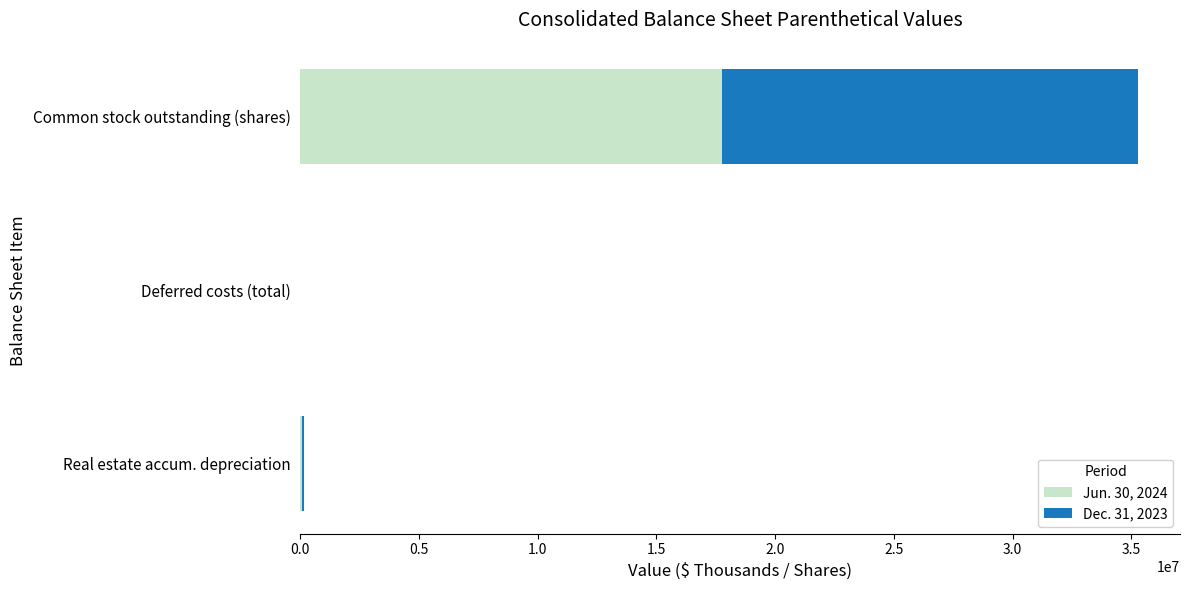

How many series are shown in this chart?

2